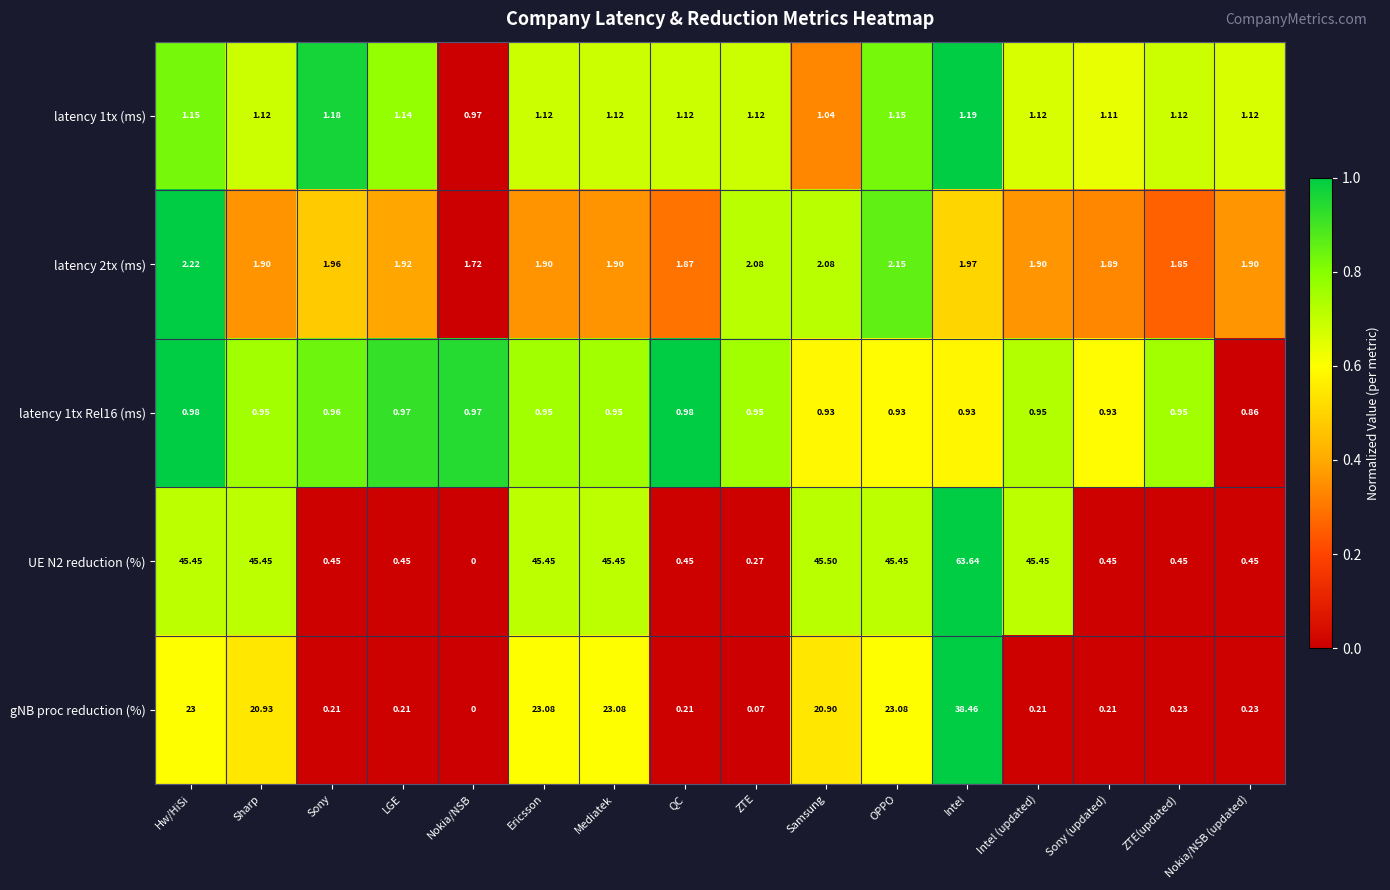

Where does the latency 1tx (ms) series first go above 1?

Hw/HiSi